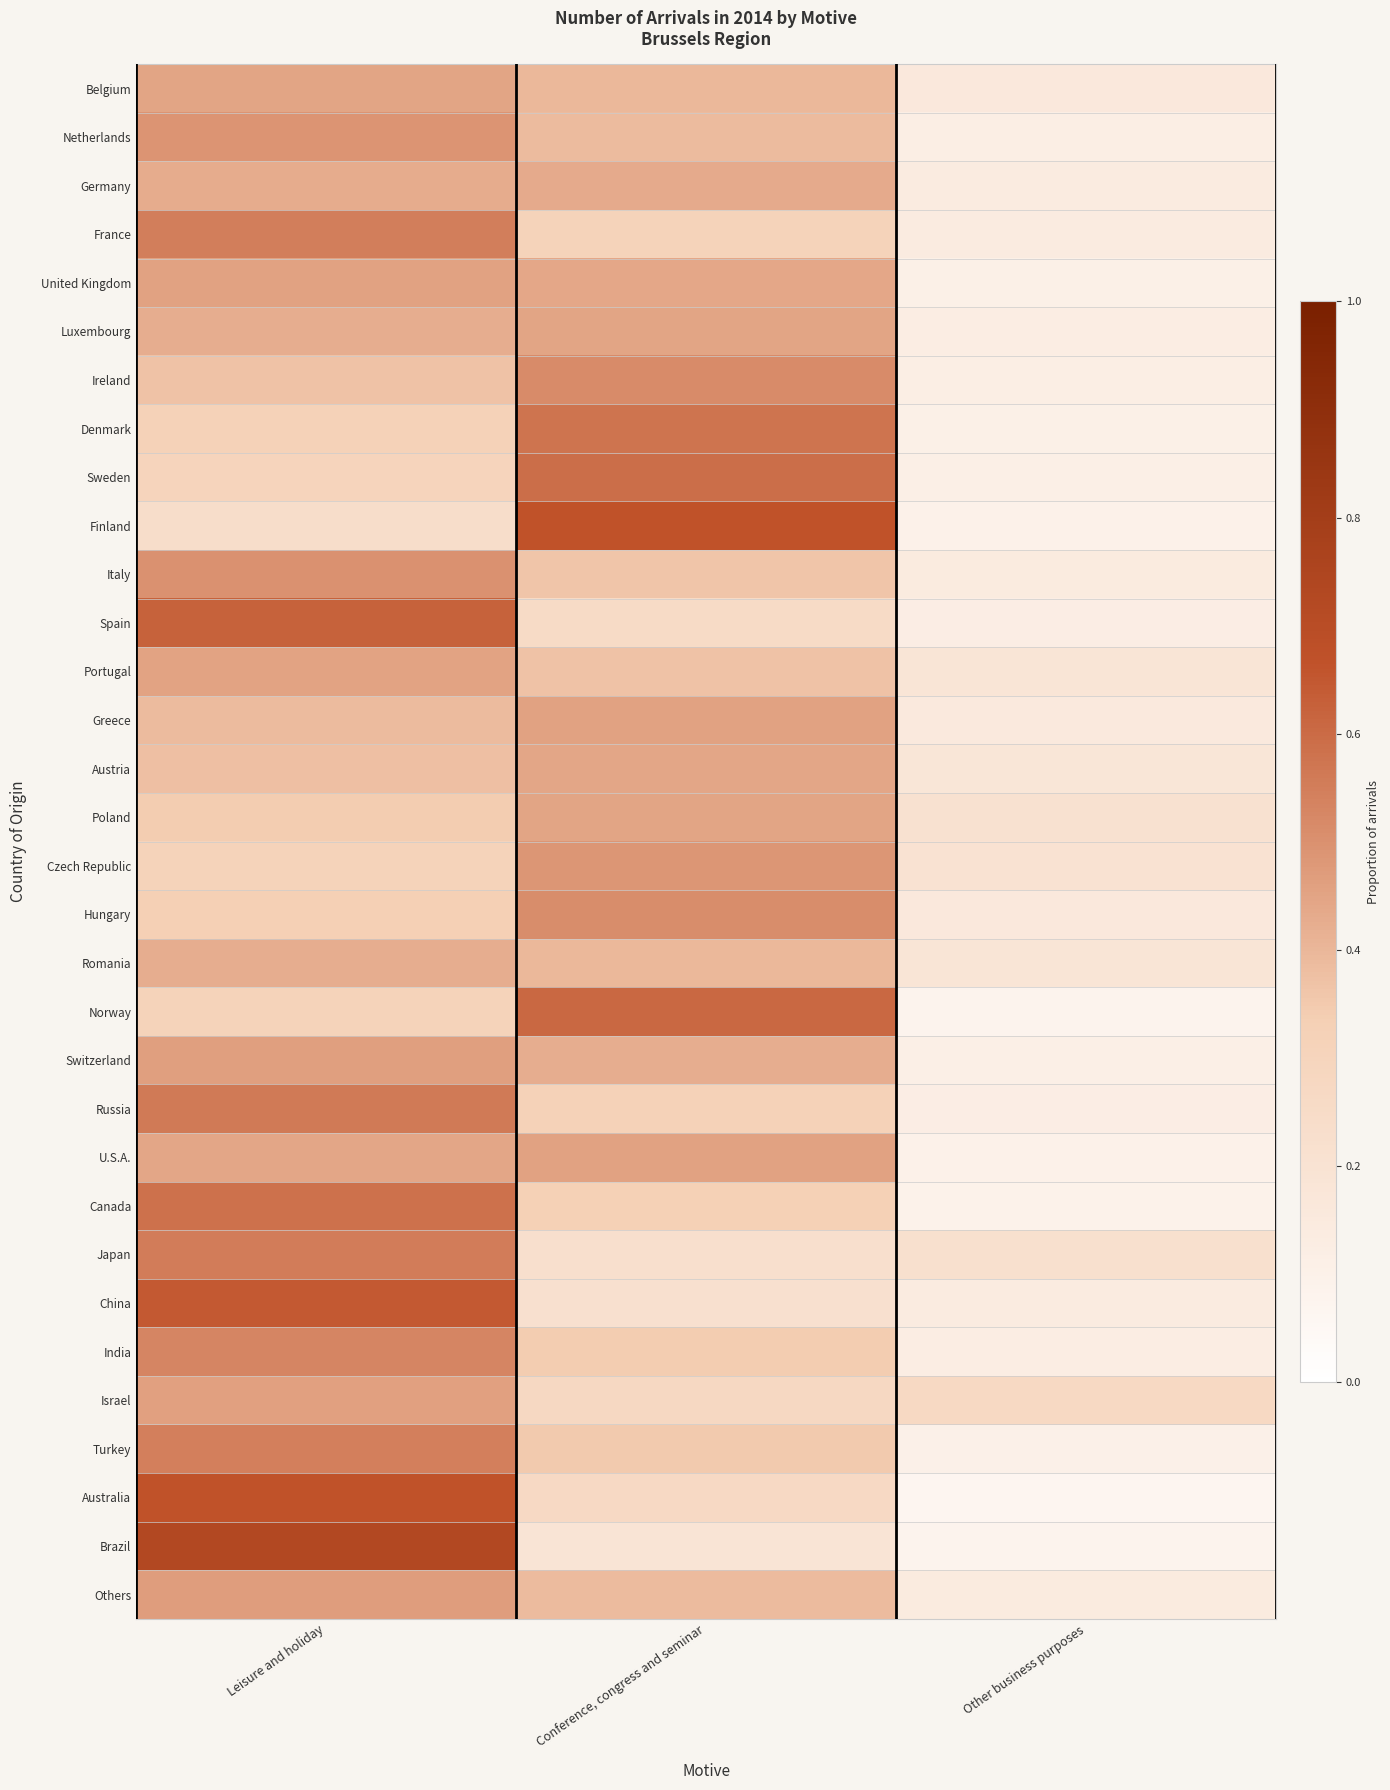

Reading right to left, what are all the values shown in this chart?

Belgium: Other business purposes=0.2	Conference, congress and seminar=0.4	Leisure and holiday=0.4
Netherlands: Other business purposes=0.1	Conference, congress and seminar=0.4	Leisure and holiday=0.5
Germany: Other business purposes=0.1	Conference, congress and seminar=0.4	Leisure and holiday=0.4
France: Other business purposes=0.1	Conference, congress and seminar=0.3	Leisure and holiday=0.5
United Kingdom: Other business purposes=0.1	Conference, congress and seminar=0.4	Leisure and holiday=0.5
Luxembourg: Other business purposes=0.1	Conference, congress and seminar=0.4	Leisure and holiday=0.4
Ireland: Other business purposes=0.1	Conference, congress and seminar=0.5	Leisure and holiday=0.4
Denmark: Other business purposes=0.1	Conference, congress and seminar=0.6	Leisure and holiday=0.3
Sweden: Other business purposes=0.1	Conference, congress and seminar=0.6	Leisure and holiday=0.3
Finland: Other business purposes=0.1	Conference, congress and seminar=0.7	Leisure and holiday=0.2
Italy: Other business purposes=0.1	Conference, congress and seminar=0.4	Leisure and holiday=0.5
Spain: Other business purposes=0.1	Conference, congress and seminar=0.3	Leisure and holiday=0.6
Portugal: Other business purposes=0.2	Conference, congress and seminar=0.4	Leisure and holiday=0.5
Greece: Other business purposes=0.2	Conference, congress and seminar=0.5	Leisure and holiday=0.4
Austria: Other business purposes=0.2	Conference, congress and seminar=0.4	Leisure and holiday=0.4
Poland: Other business purposes=0.2	Conference, congress and seminar=0.4	Leisure and holiday=0.3
Czech Republic: Other business purposes=0.2	Conference, congress and seminar=0.5	Leisure and holiday=0.3
Hungary: Other business purposes=0.2	Conference, congress and seminar=0.5	Leisure and holiday=0.3
Romania: Other business purposes=0.2	Conference, congress and seminar=0.4	Leisure and holiday=0.4
Norway: Other business purposes=0.1	Conference, congress and seminar=0.6	Leisure and holiday=0.3
Switzerland: Other business purposes=0.1	Conference, congress and seminar=0.4	Leisure and holiday=0.5
Russia: Other business purposes=0.1	Conference, congress and seminar=0.3	Leisure and holiday=0.6
U.S.A.: Other business purposes=0.1	Conference, congress and seminar=0.5	Leisure and holiday=0.4
Canada: Other business purposes=0.1	Conference, congress and seminar=0.3	Leisure and holiday=0.6
Japan: Other business purposes=0.2	Conference, congress and seminar=0.2	Leisure and holiday=0.6
China: Other business purposes=0.1	Conference, congress and seminar=0.2	Leisure and holiday=0.6
India: Other business purposes=0.1	Conference, congress and seminar=0.3	Leisure and holiday=0.5
Israel: Other business purposes=0.3	Conference, congress and seminar=0.3	Leisure and holiday=0.5
Turkey: Other business purposes=0.1	Conference, congress and seminar=0.3	Leisure and holiday=0.5
Australia: Other business purposes=0.1	Conference, congress and seminar=0.3	Leisure and holiday=0.7
Brazil: Other business purposes=0.1	Conference, congress and seminar=0.2	Leisure and holiday=0.7
Others: Other business purposes=0.1	Conference, congress and seminar=0.4	Leisure and holiday=0.5